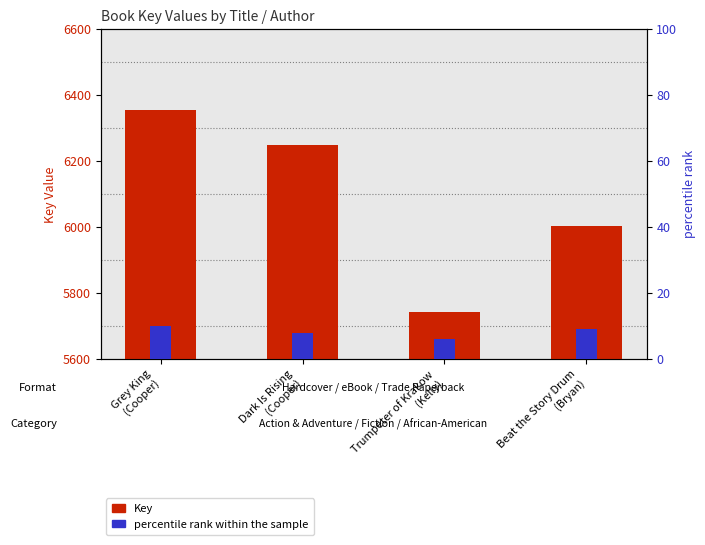

What is the difference between the Key values at Dark Is Rising
(Cooper) and Grey King
(Cooper)?

106